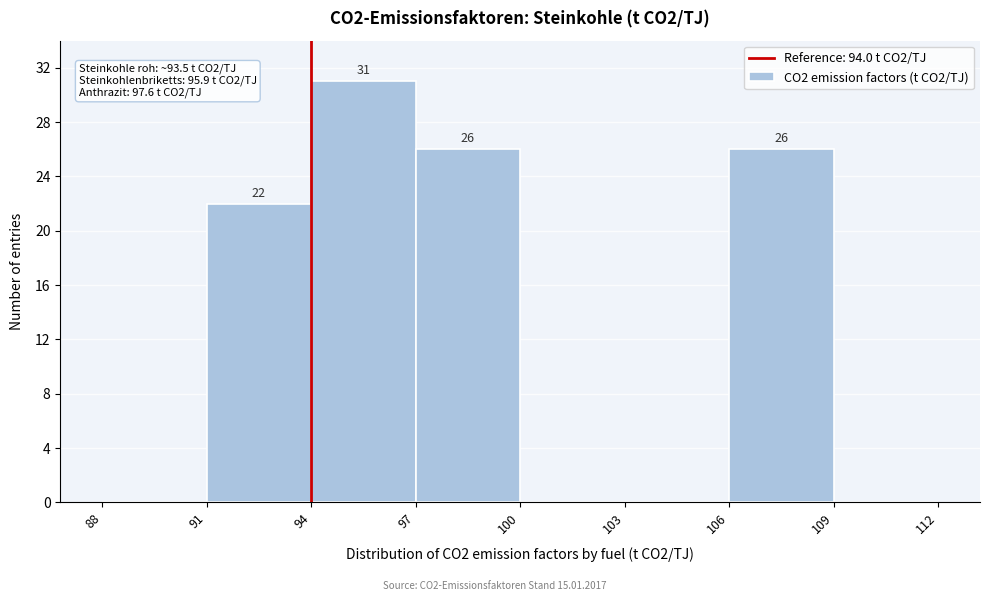

Which range on the x-axis has the tallest bar?

94 to 97